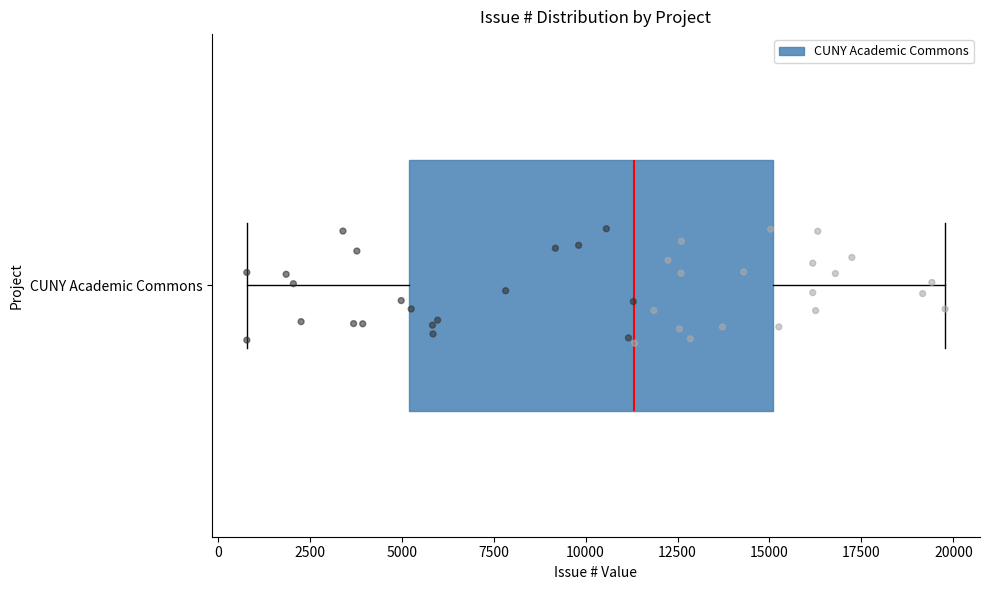

Where is the left edge of the box for CUNY Academic Commons on the x-axis? The values are not printed on the chart, so give them approximately, as read against the axis.

5000